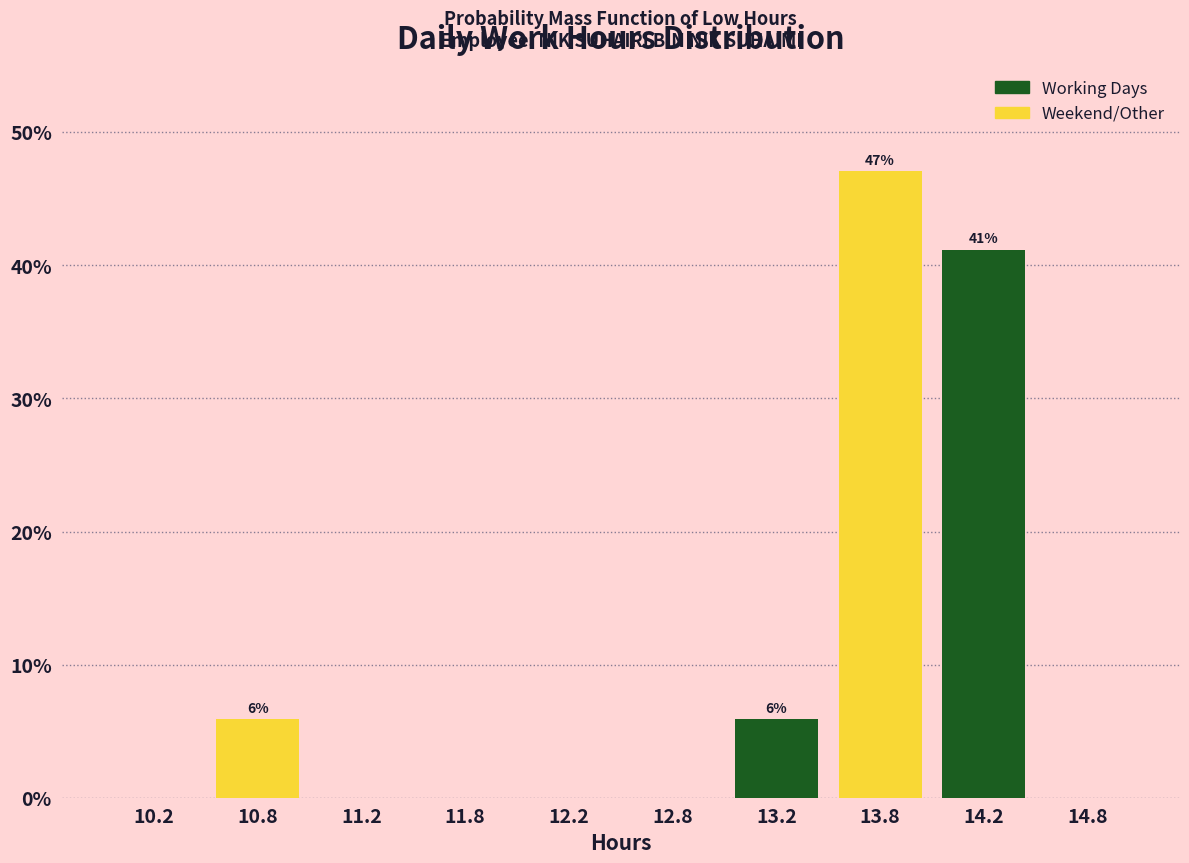

Over which range of the x-axis is the bar tallest?

13.5 to 14.0